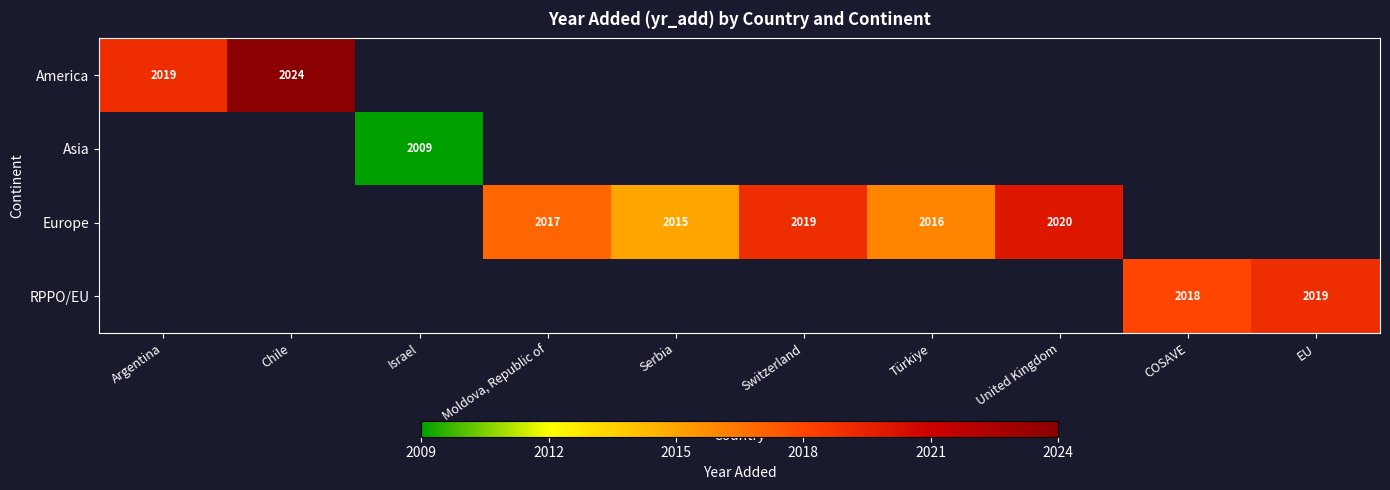

The Europe series shows 2017 at Moldova, Republic of. True or false?

True